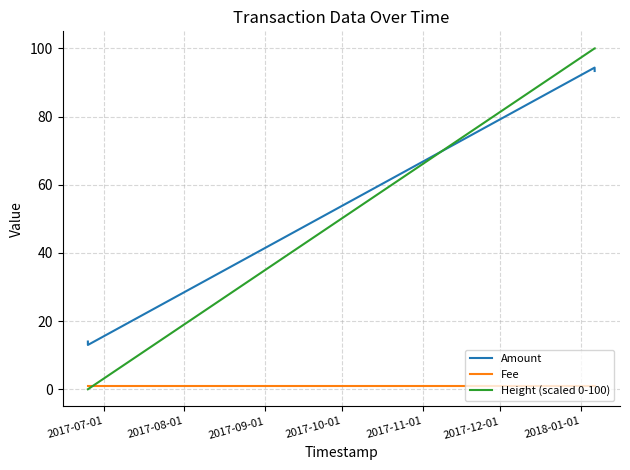

What is the minimum value for Amount?

13.0